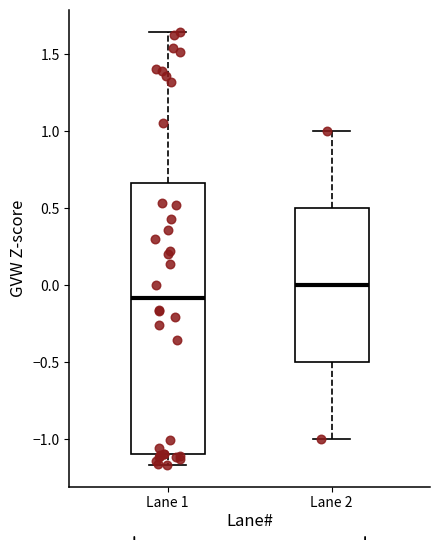

Which box's median line is the highest?

Lane 2